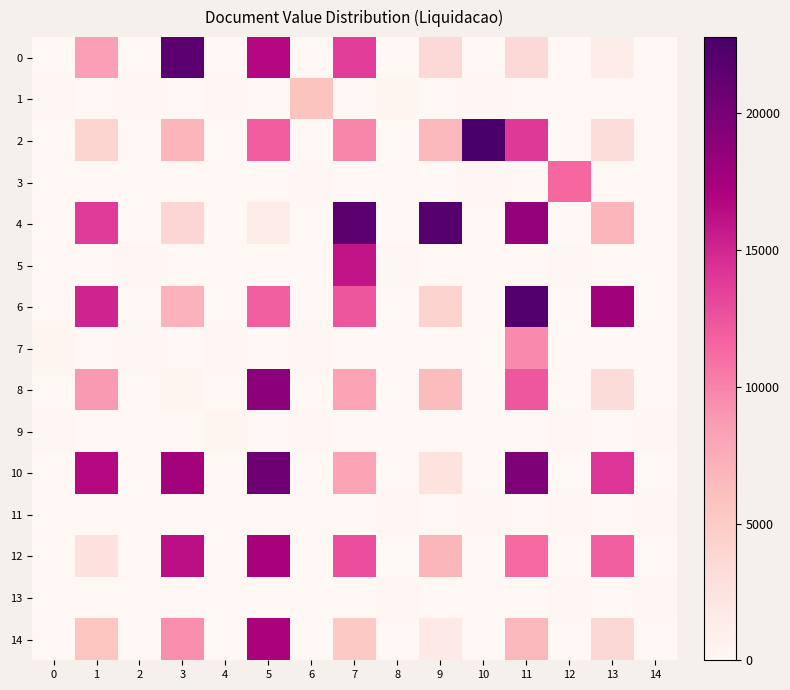

Rank the series by their maximum value, from highest to lowest.

2, 6, 4, 0, 10, 8, 12, 14, 5, 3, 7, 1, 9, 13, 11